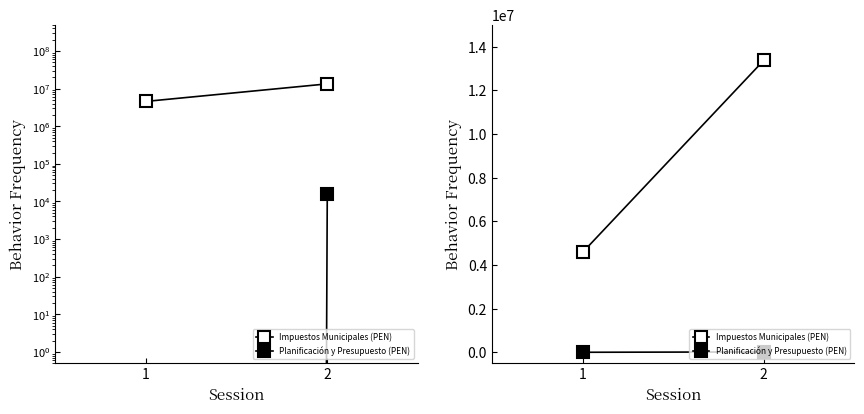

What is the average value of the Impuestos Municipales (PEN) series?

8970889.8